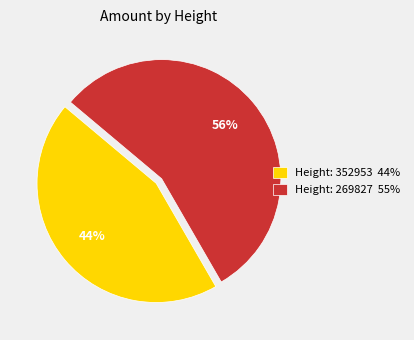

Is the sum of Height: 352953 44% and Height: 269827 55% greater than half?

Yes